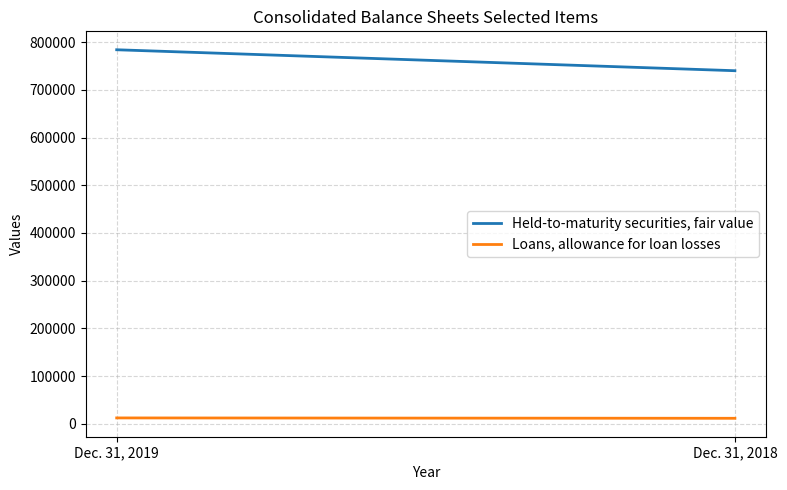

What are all the series names shown in the legend?

Held-to-maturity securities, fair value, Loans, allowance for loan losses